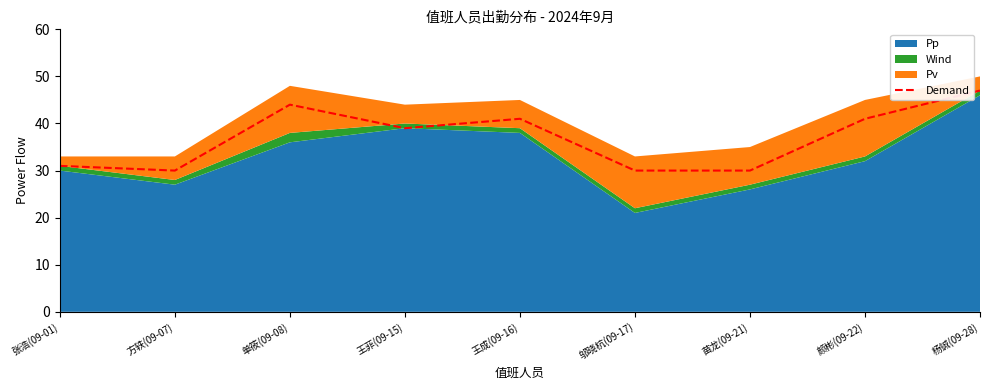

Is it true that the value at 杨铖(09-28) is 47?

True